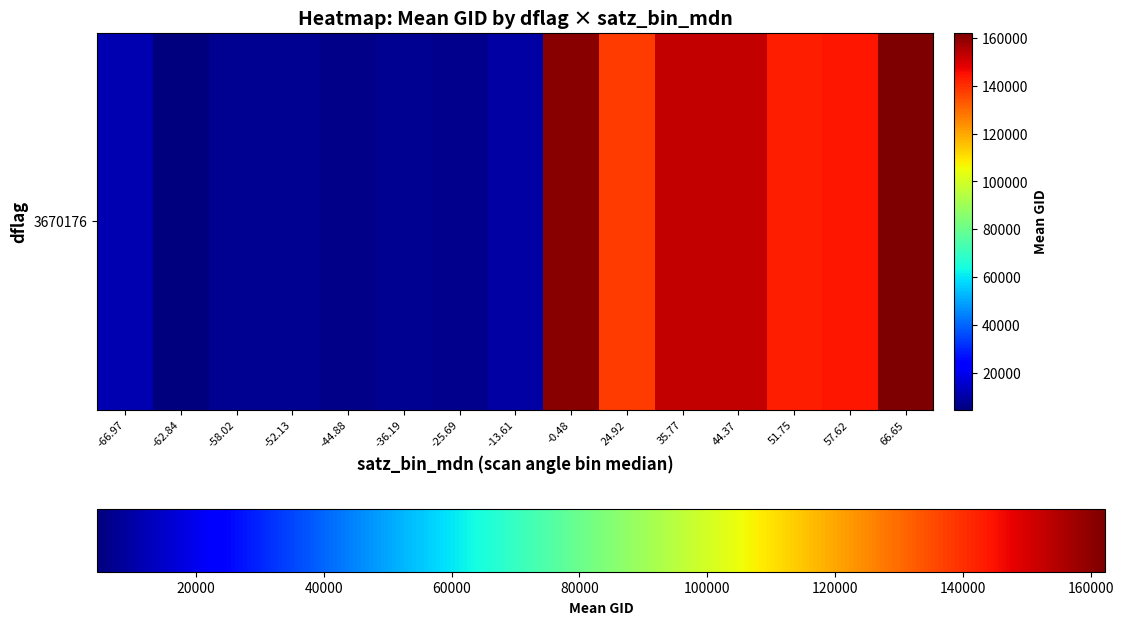

What is the smallest value displayed?

4544.0